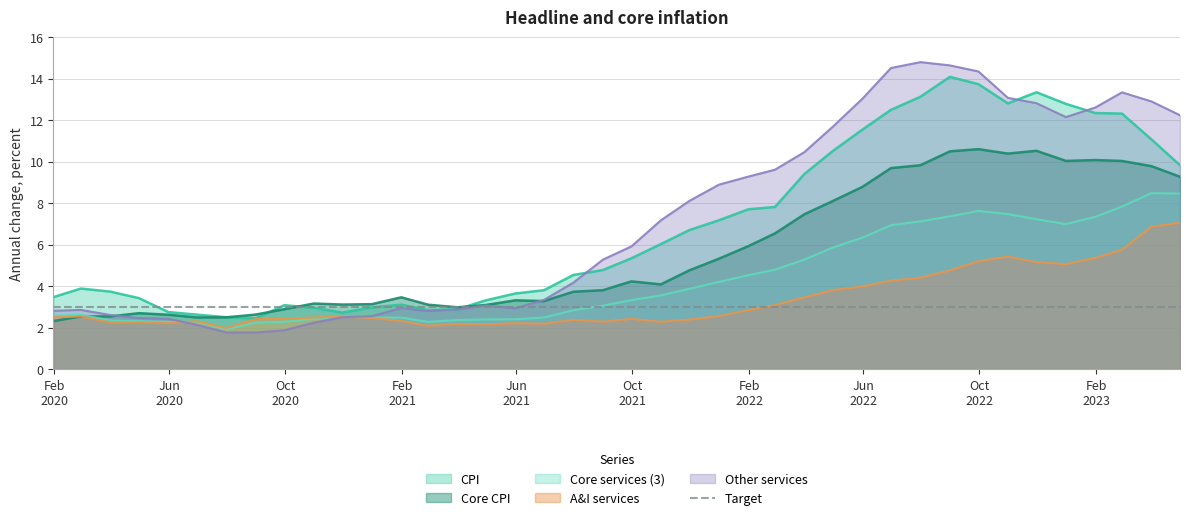

How many intersections are there between CPI and Other services?

3